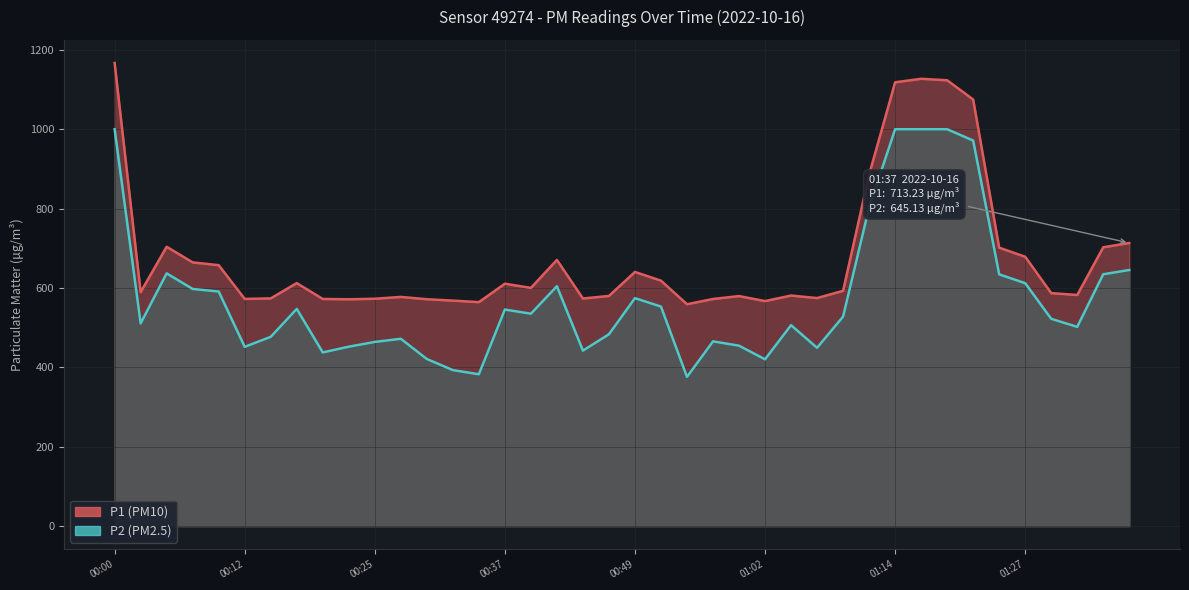

What are all the series names shown in the legend?

P1, P2